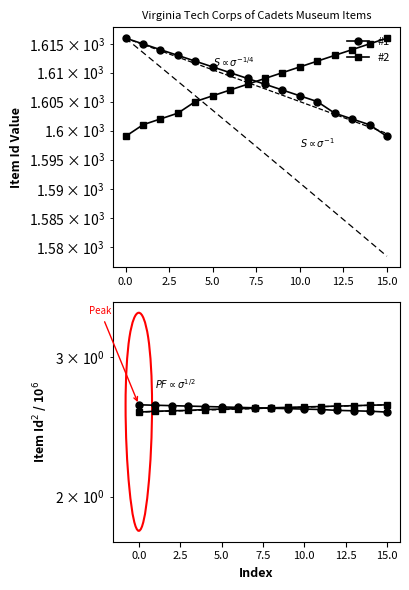

What is the maximum value shown in the chart?

1616.0